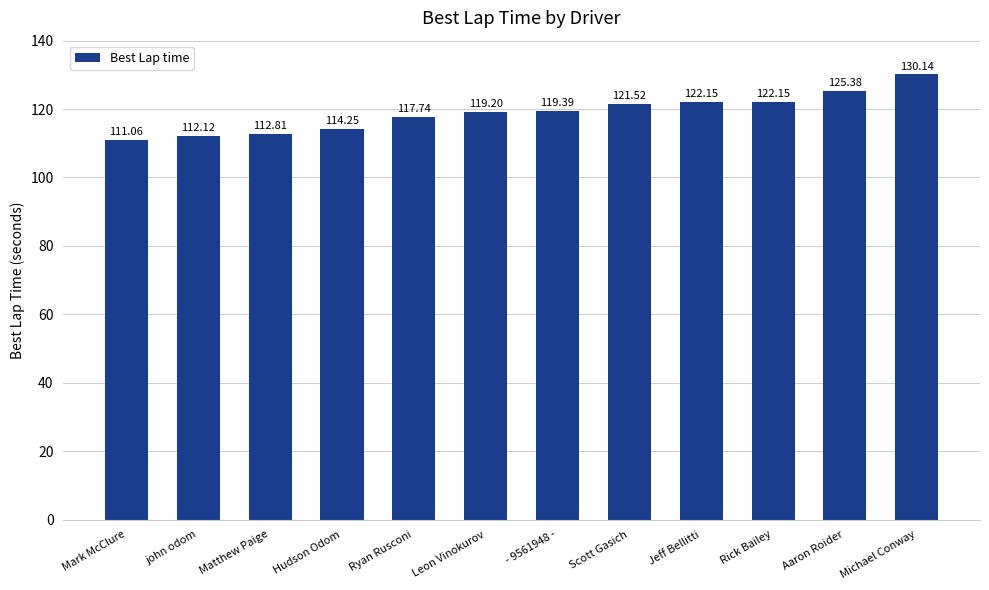

What is the sum of all values?

1427.9